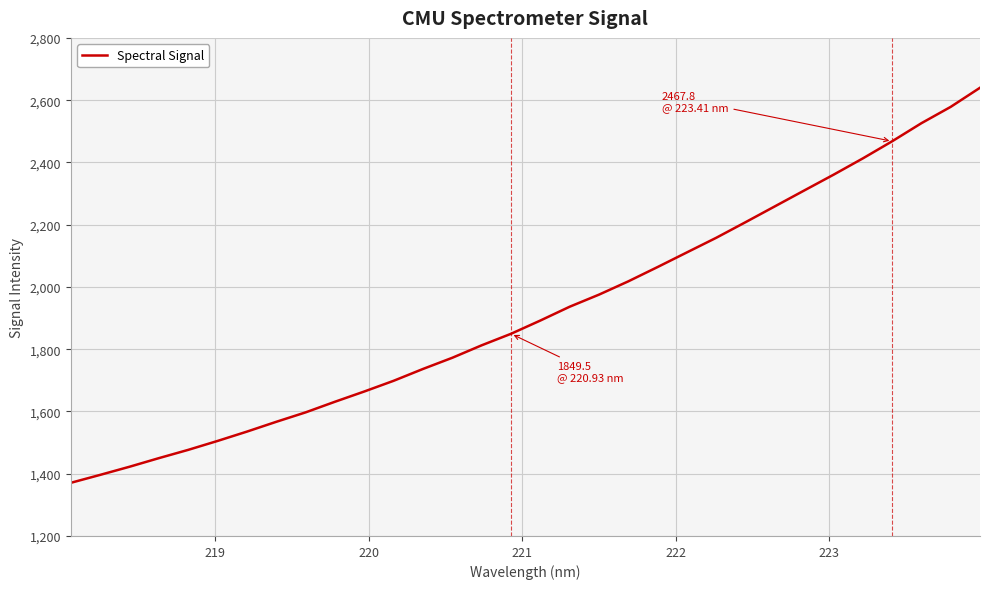

What is the difference between the maximum and minimum values?

1269.1